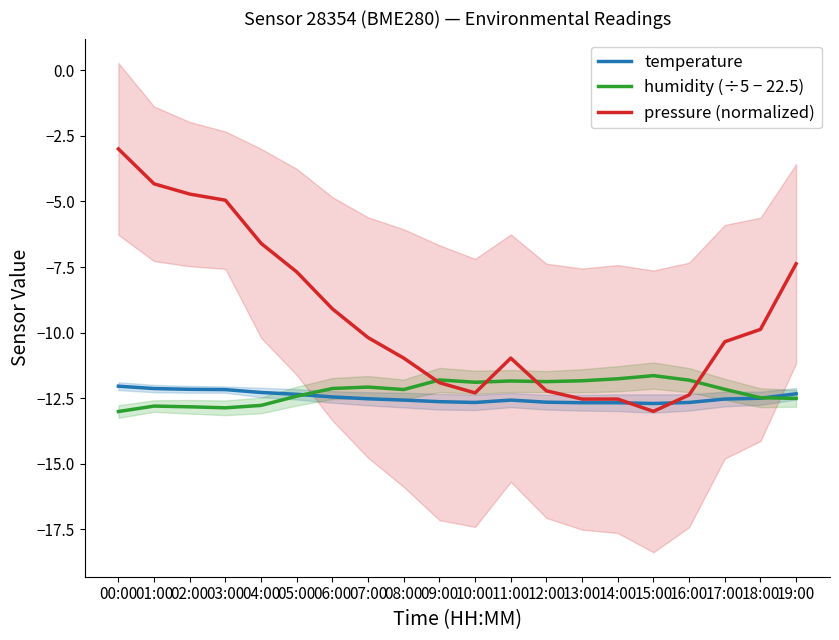

How many categories are shown in the chart?

20